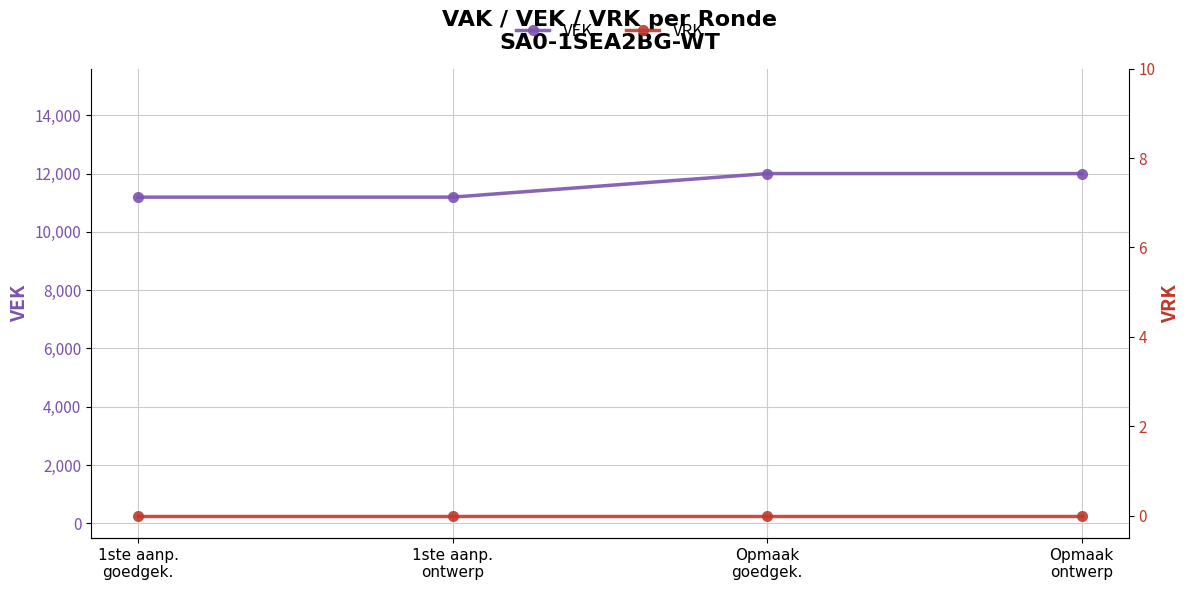

Between 1ste aanp.
ontwerp and Opmaak
goedgek., which series saw the biggest shift?

VEK